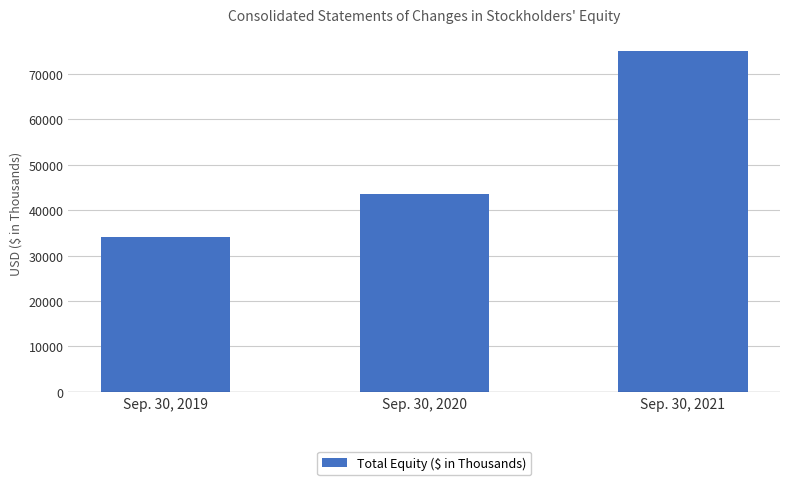

Reading left to right, what are all the values shown in this chart?

34129	43672	75080